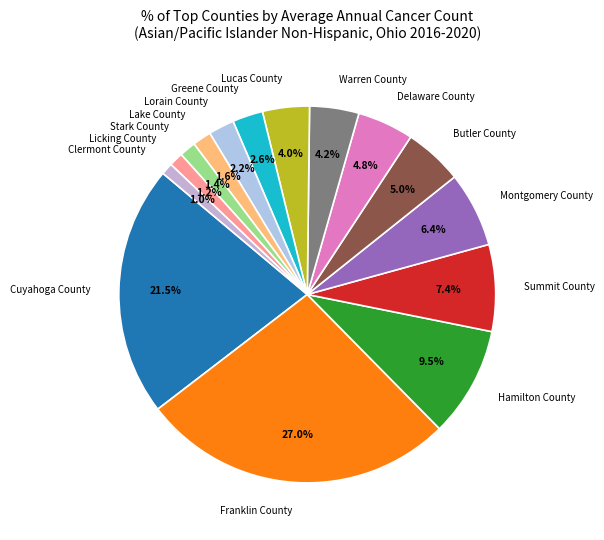

What portion of the pie excludes Cuyahoga County?

78.5%